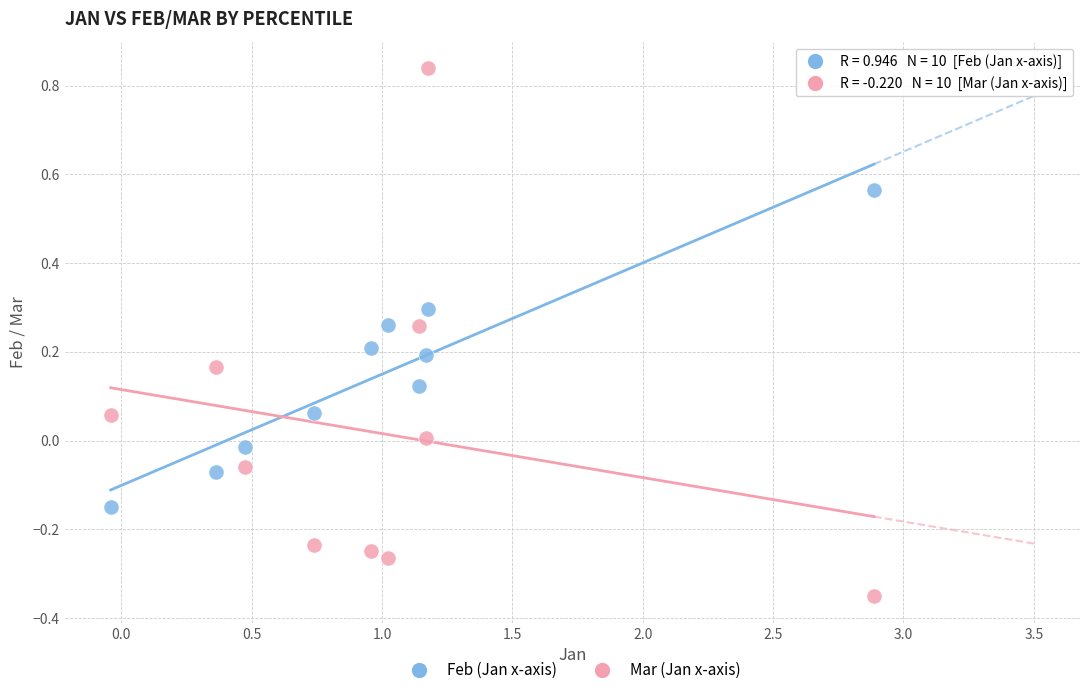

Across all data points, what is the range of X values (max minus min)?

2.9